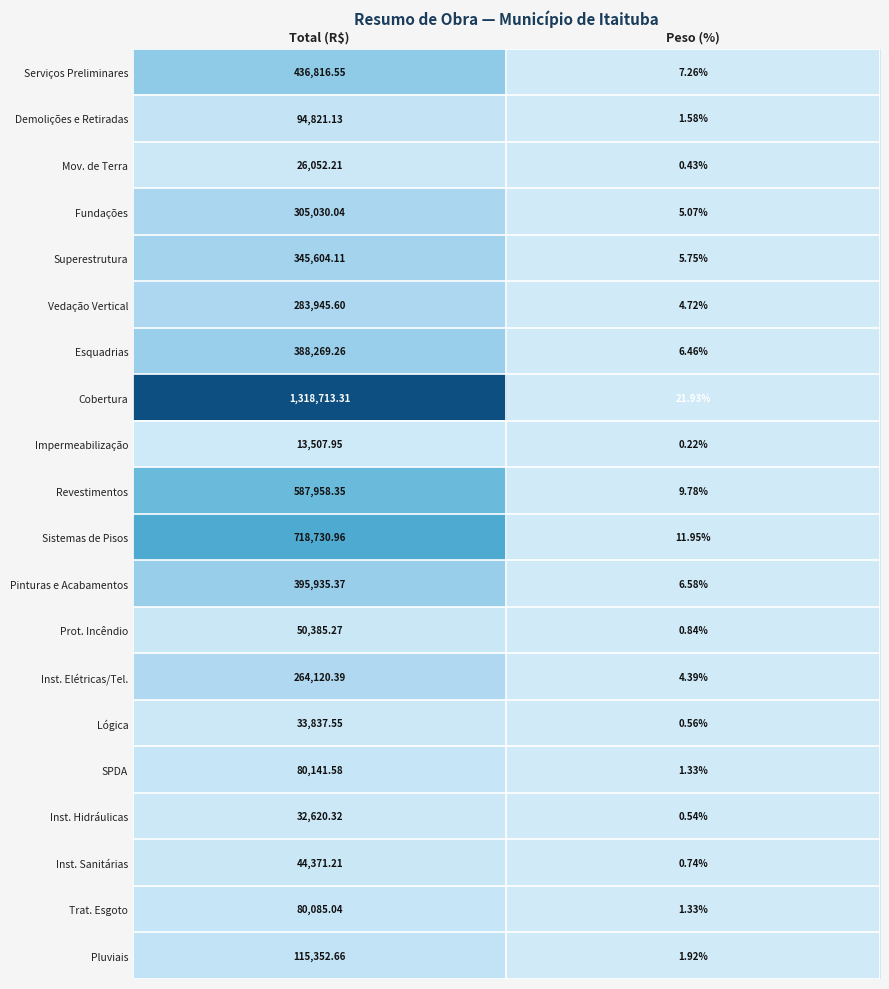

At Total (R$), list the series in order from smallest to largest.

Impermeabilização, Mov. de Terra, Inst. Hidráulicas, Lógica, Inst. Sanitárias, Prot. Incêndio, Trat. Esgoto, SPDA, Demolições e Retiradas, Pluviais, Inst. Elétricas/Tel., Vedação Vertical, Fundações, Superestrutura, Esquadrias, Pinturas e Acabamentos, Serviços Preliminares, Revestimentos, Sistemas de Pisos, Cobertura